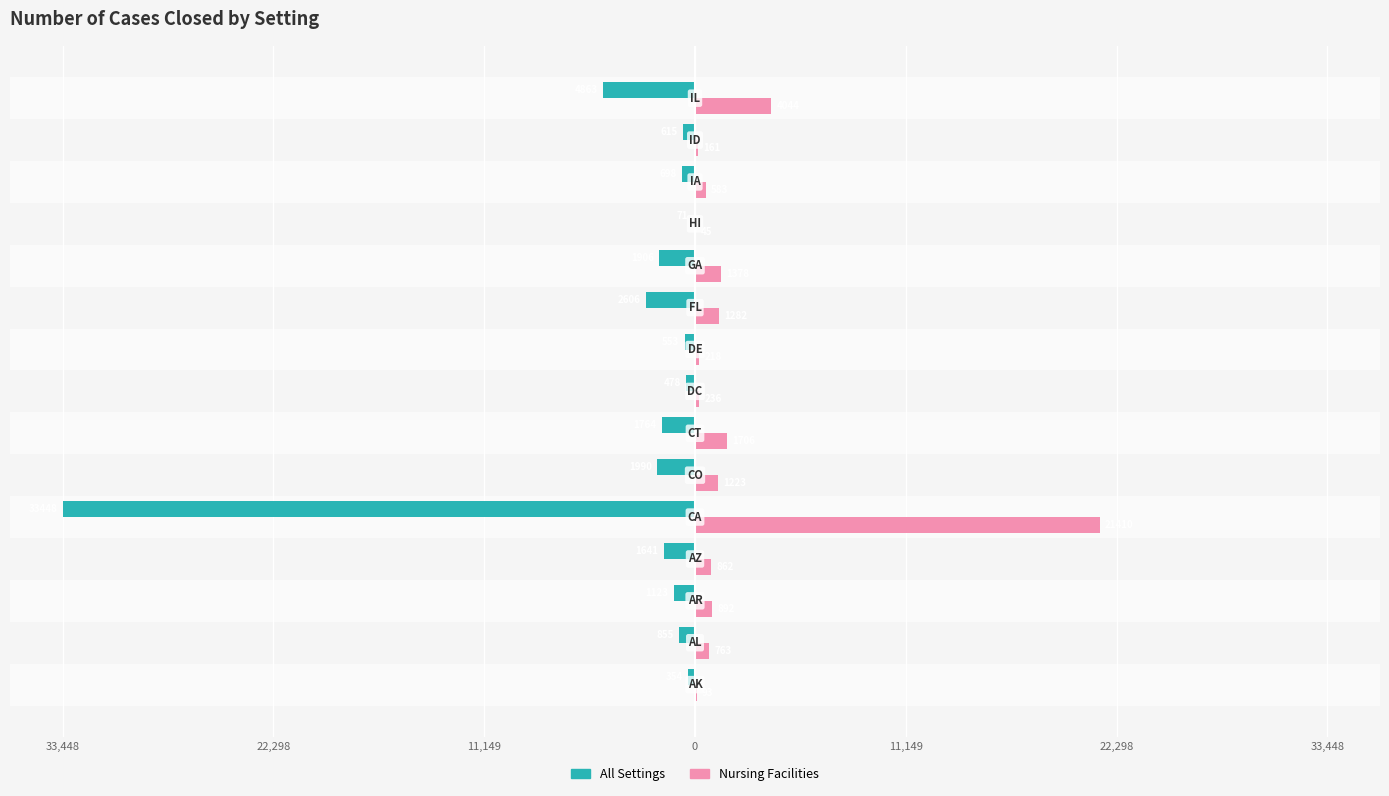

Are the bars horizontal?

Yes